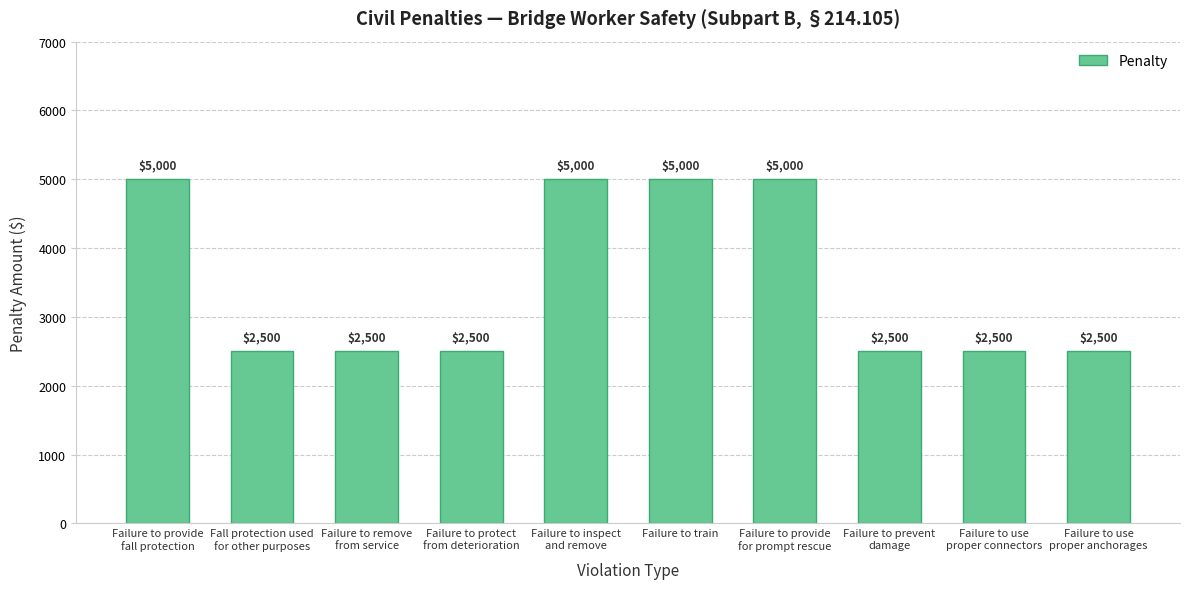

True or false: the data shows 1749 at Failure to provide
fall protection.

False